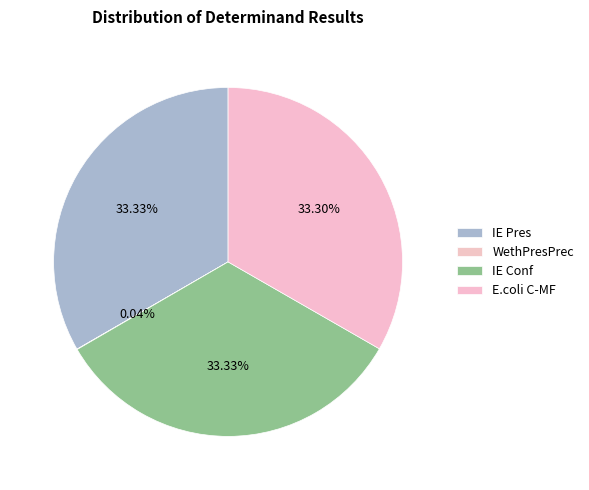

What is the smallest slice in the pie chart?

WethPresPrec